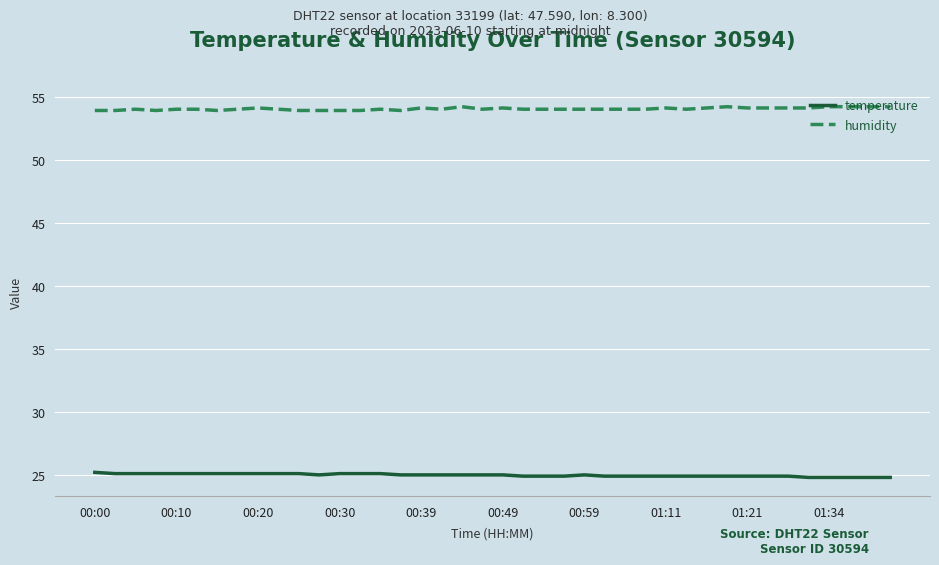

At how many categories does at least one series exceed 32?

40